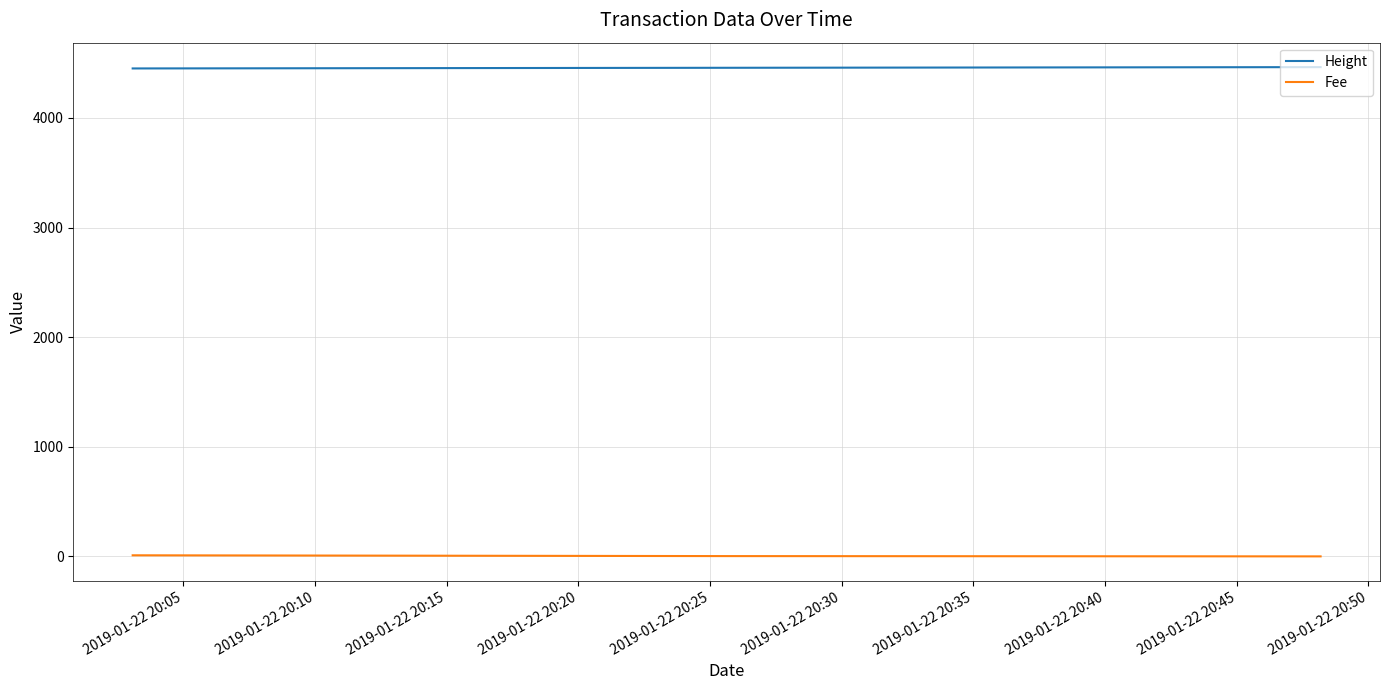

Rank the series by their maximum value, from highest to lowest.

Height, Fee